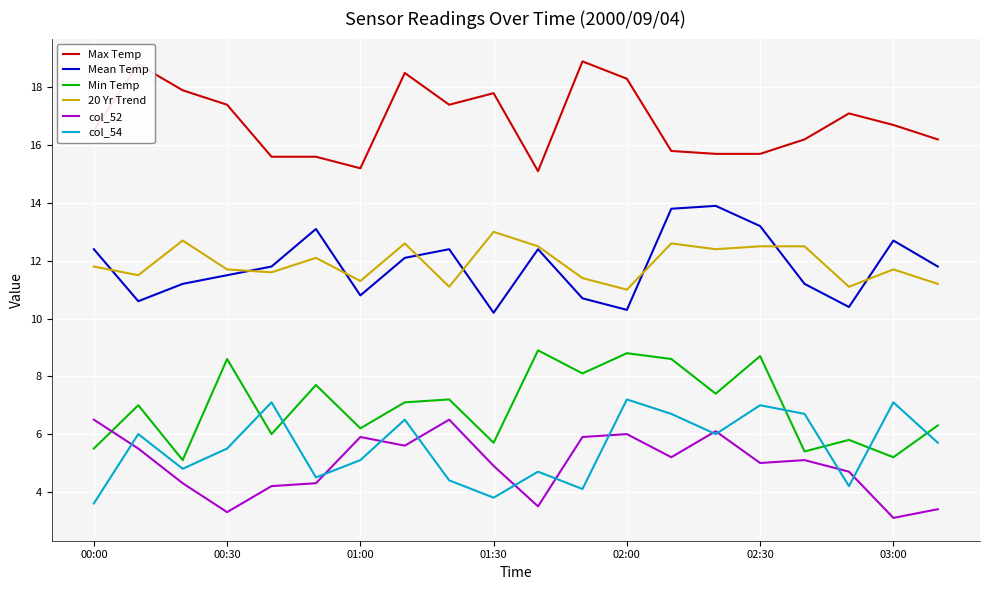

True or false: 20 Yr Trend and col_54 intersect in this chart.

False